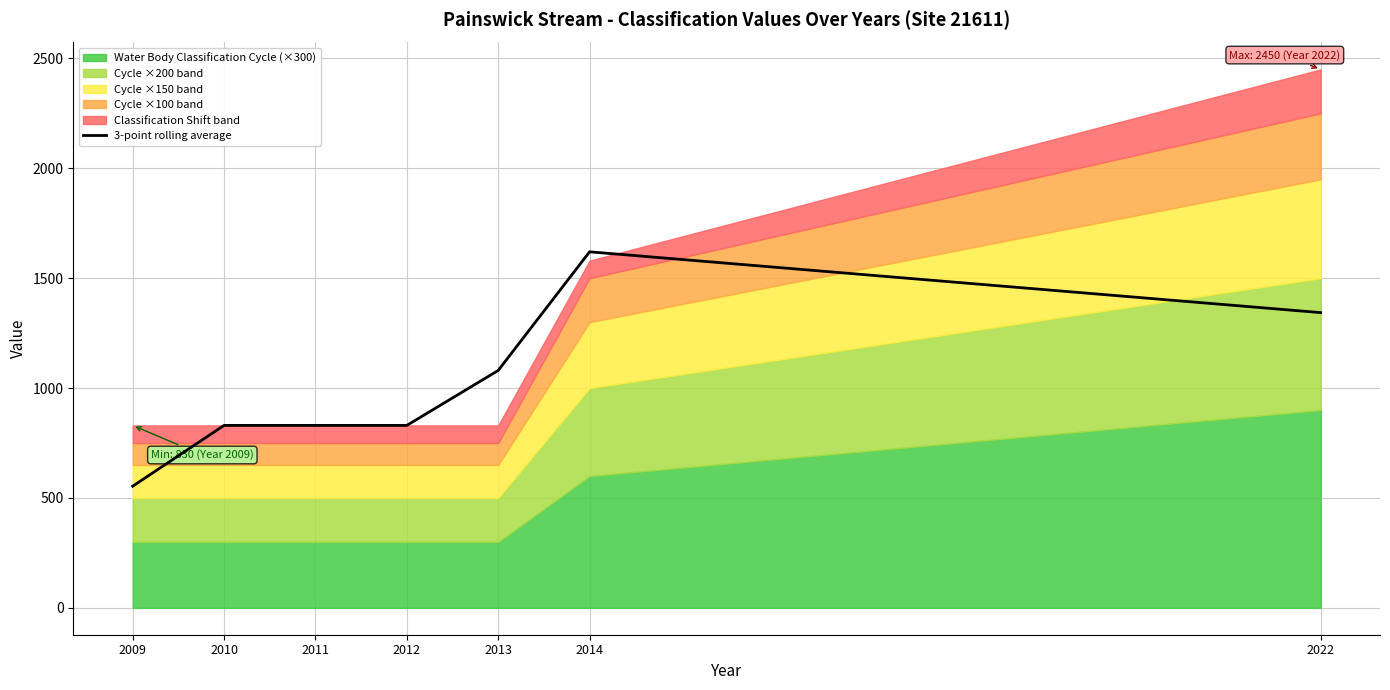

How many interior local peaks (higher than both neighbors) does the data have?

1